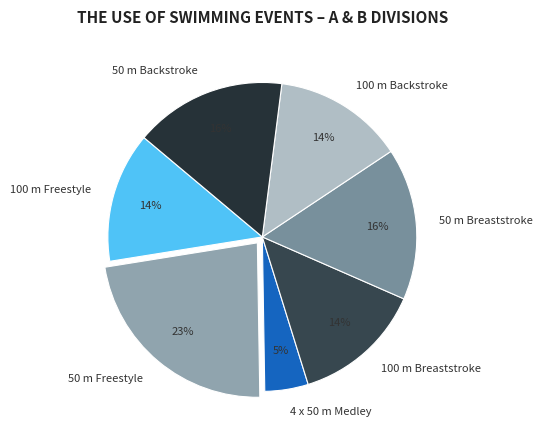

The 50 m Freestyle slice represents 23% of the pie. True or false?

True